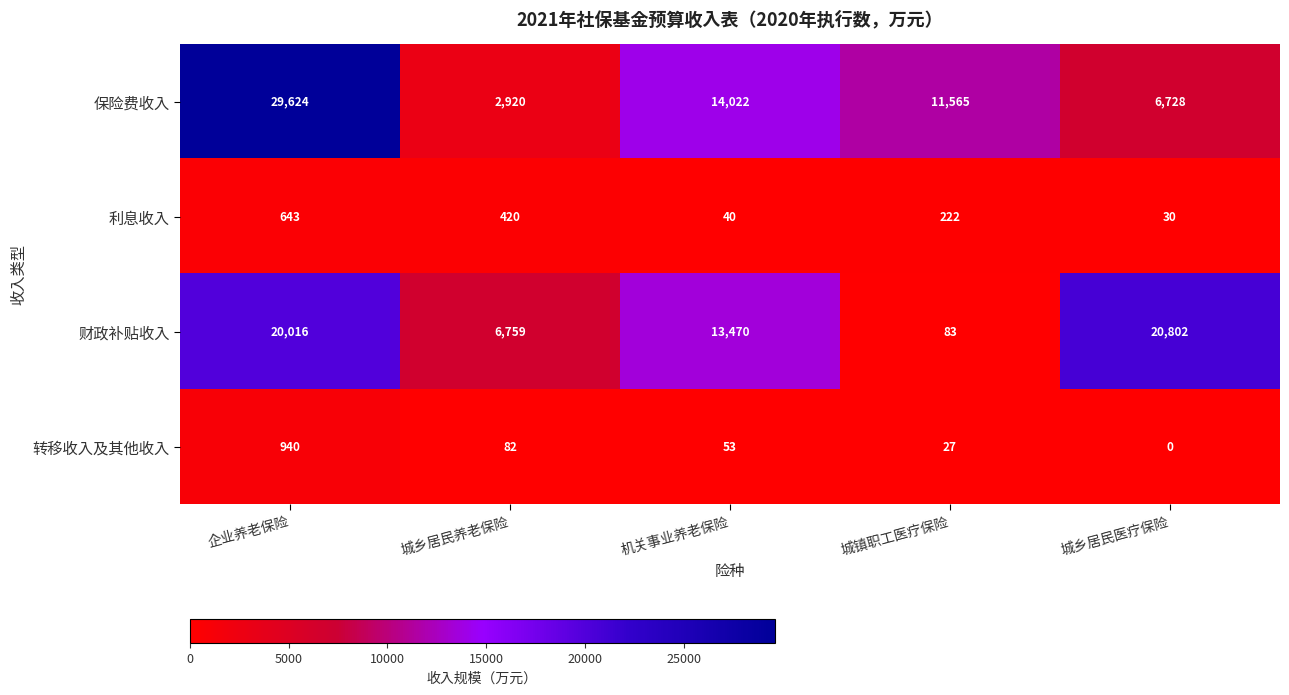

What is the maximum value shown in the chart?

29624